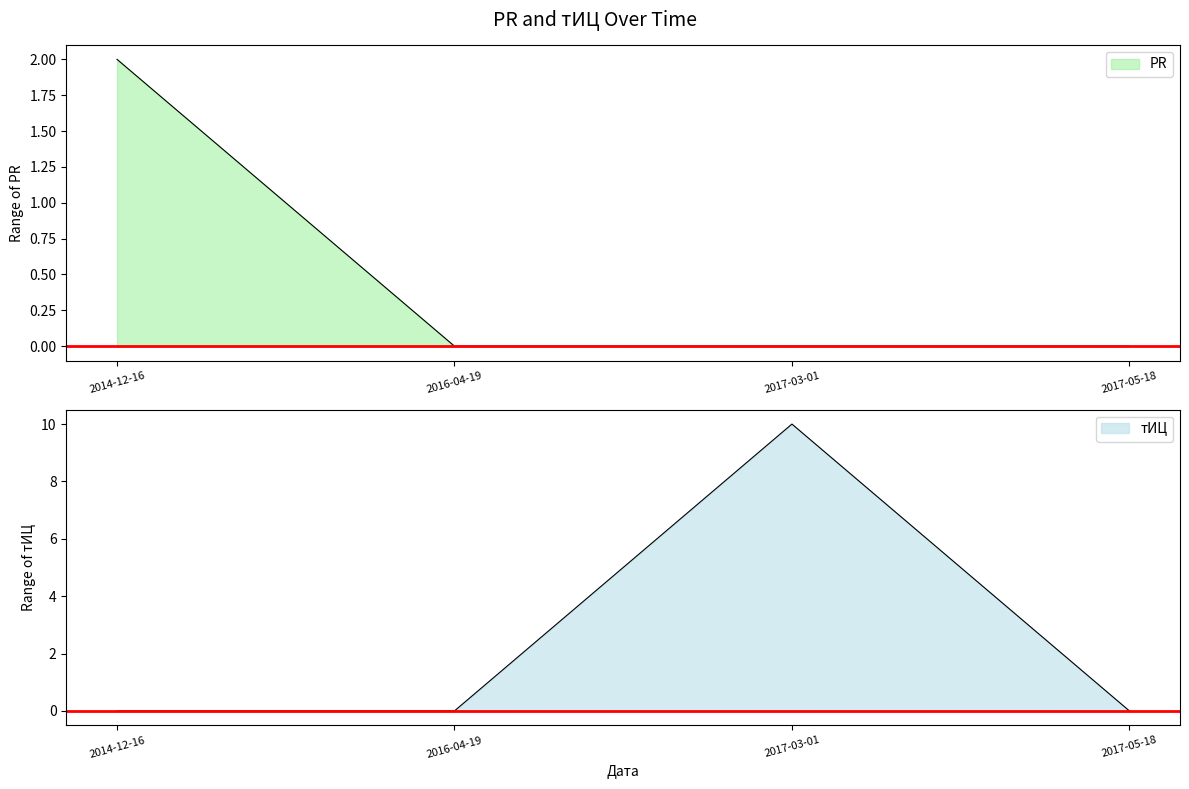

What value does the PR series have at 2014-12-16?

2